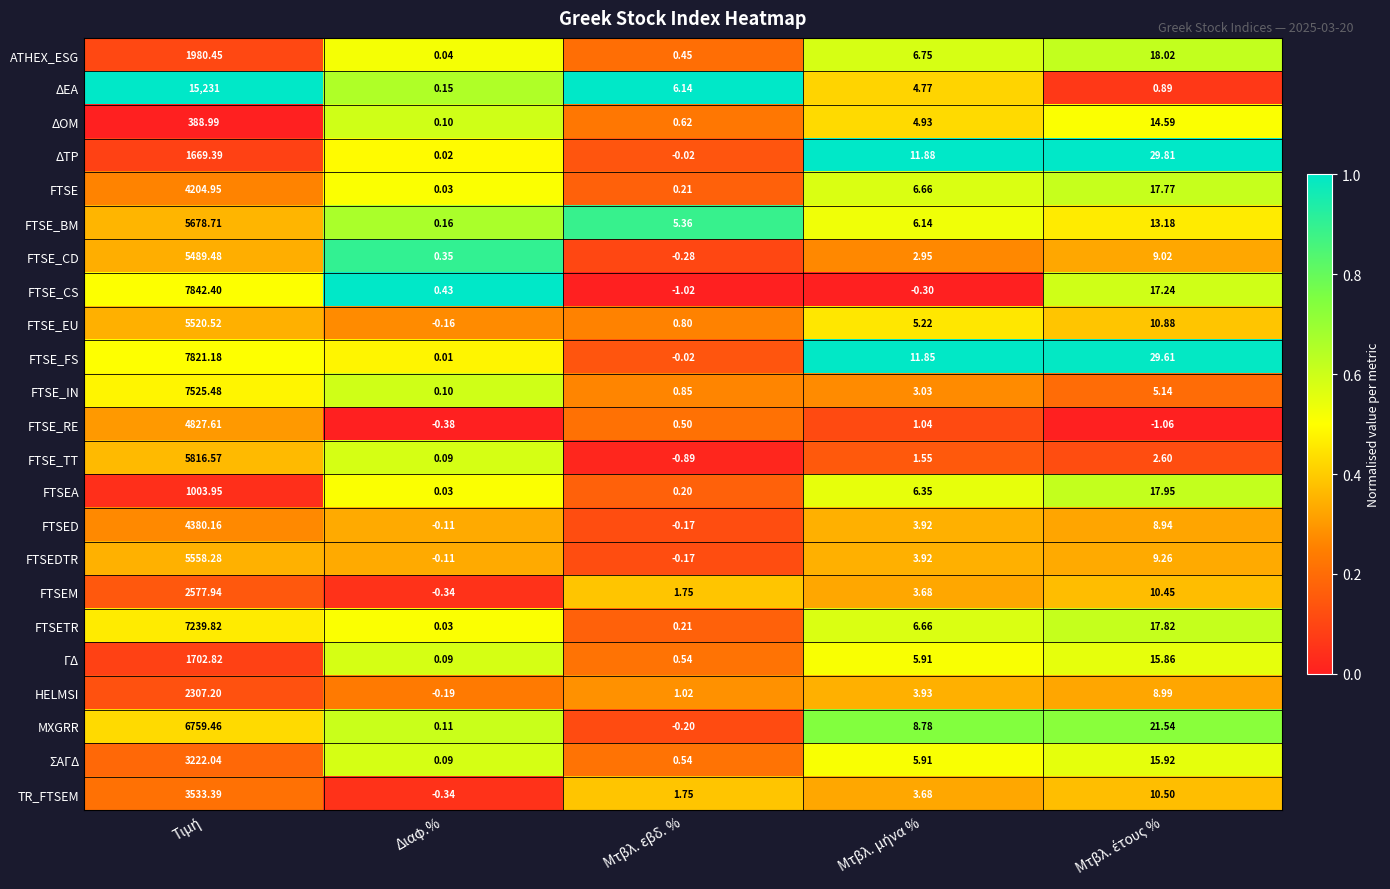

How many distinct data groups are displayed?

23